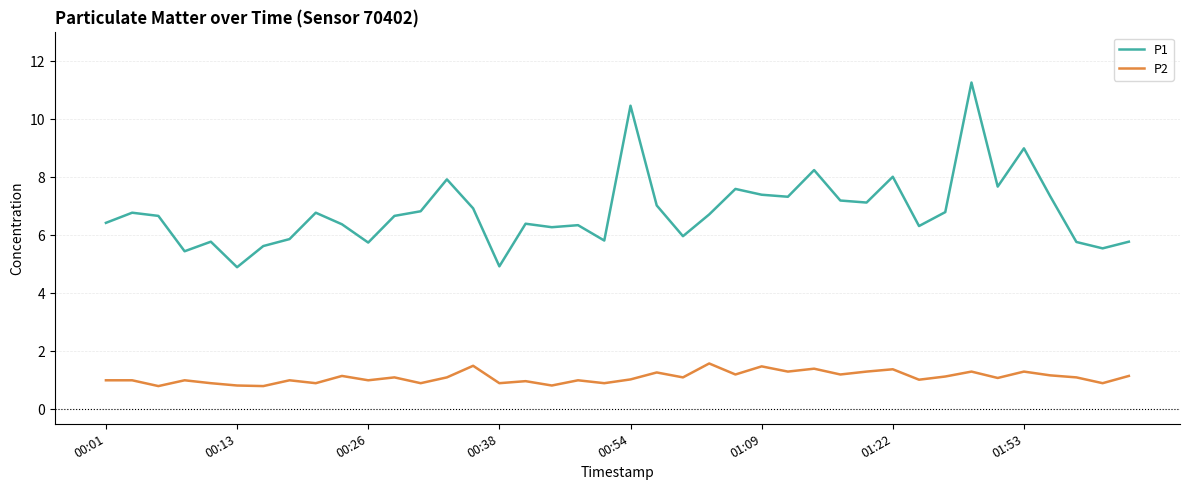

True or false: P1 and P2 intersect in this chart.

False